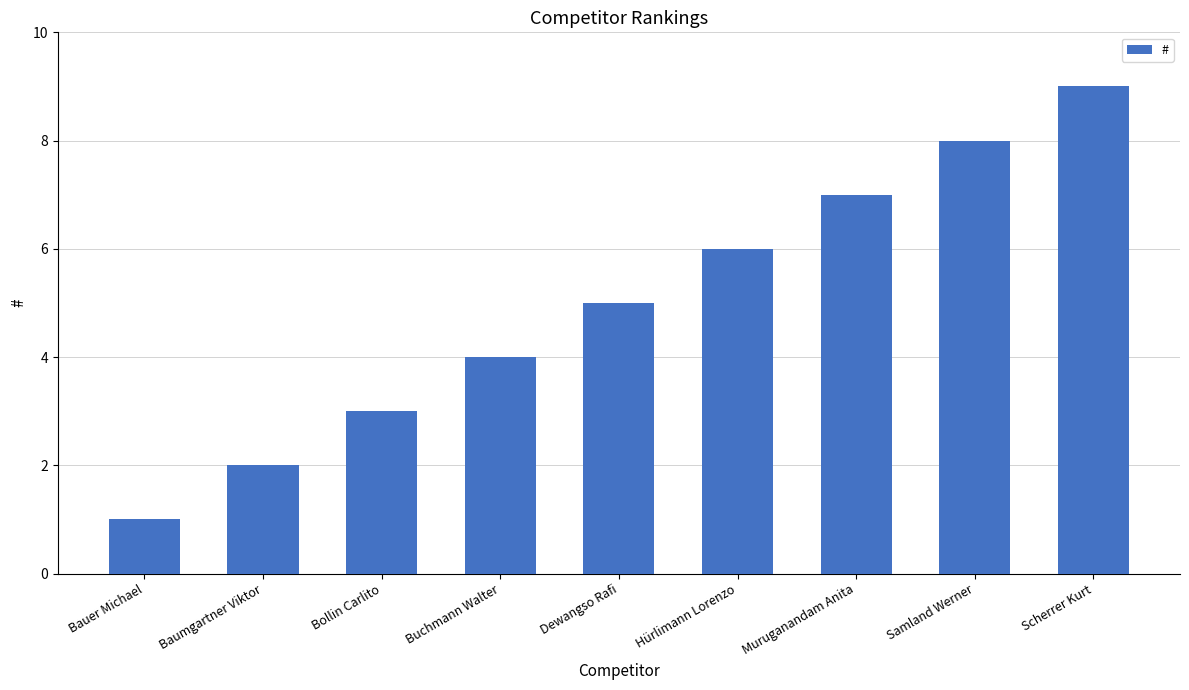

Rank the categories by value from highest to lowest.

Scherrer Kurt, Samland Werner, Muruganandam Anita, Hürlimann Lorenzo, Dewangso Rafi, Buchmann Walter, Bollin Carlito, Baumgartner Viktor, Bauer Michael